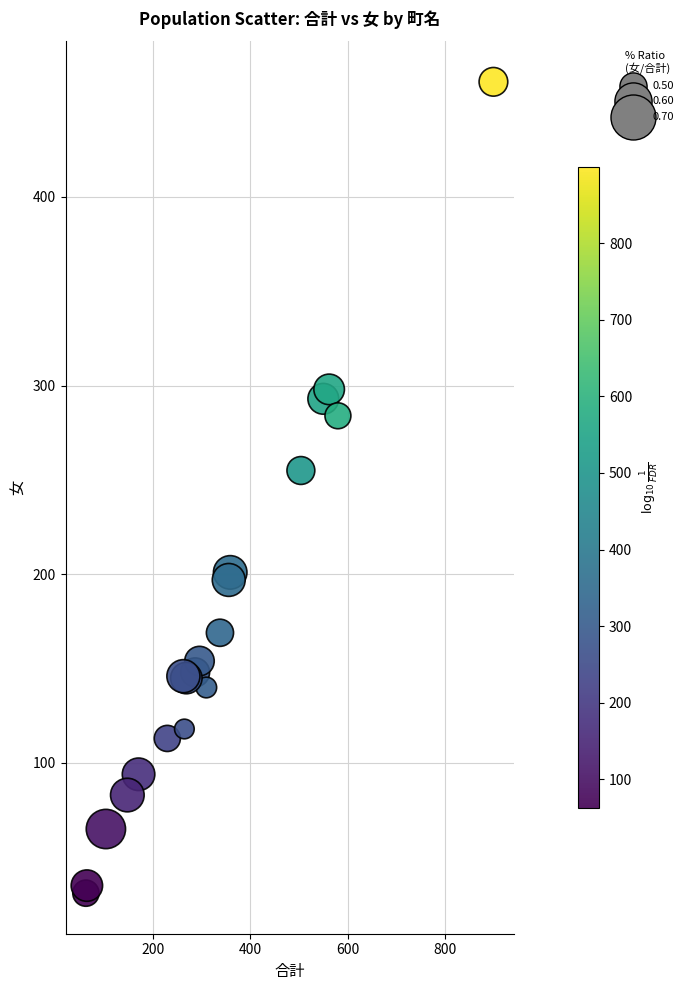

What Y value in the scatter plot is closest to 246?

255